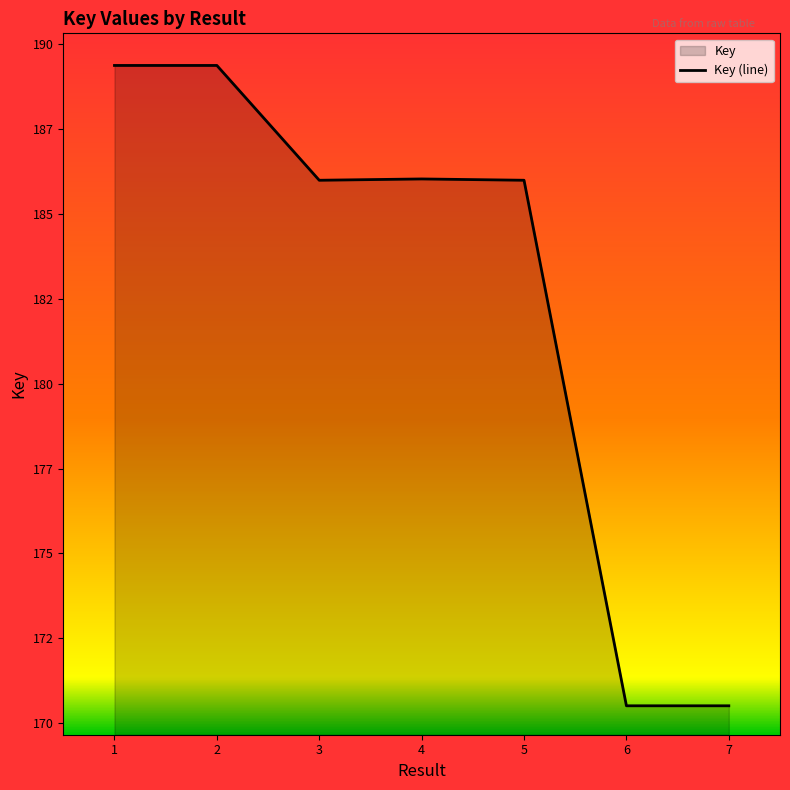

What is the ratio of the value at 7 to the value at 5?

0.9